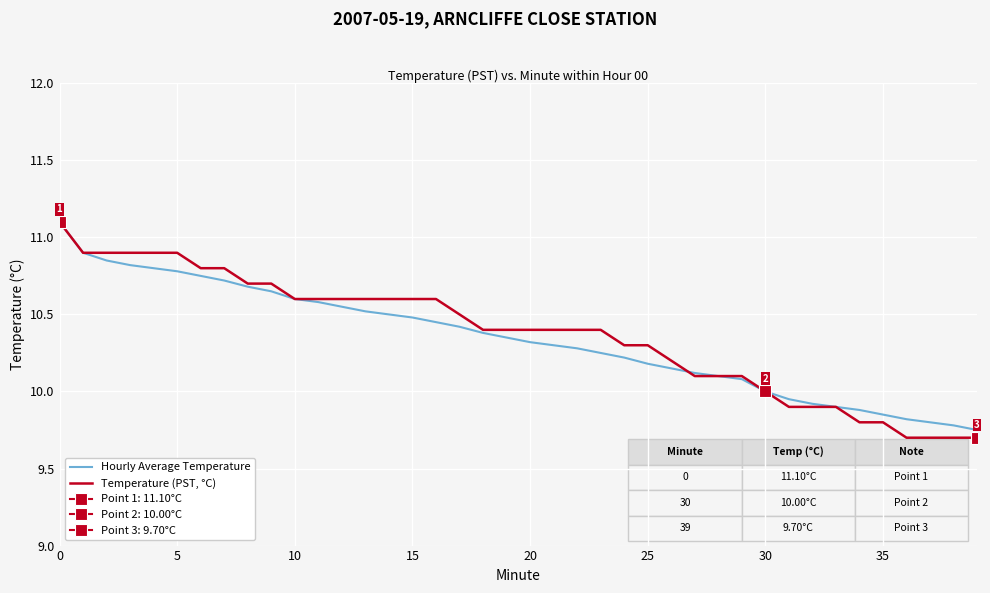

How many data points does each series have?

40